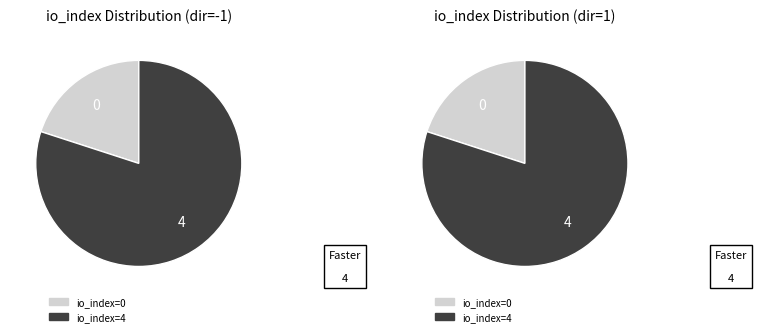

How many segments does this pie chart have?

2